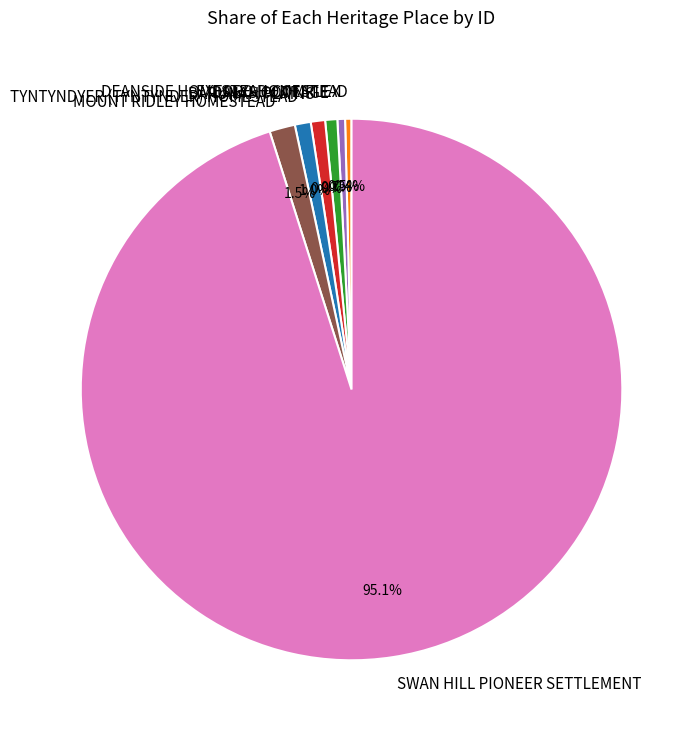

To the nearest percent, what is the combined percentage of DEANSIDE HOMESTEAD COMPLEX and TYNTYNDYER (TYNTYNDER) HOMESTEAD?

1%